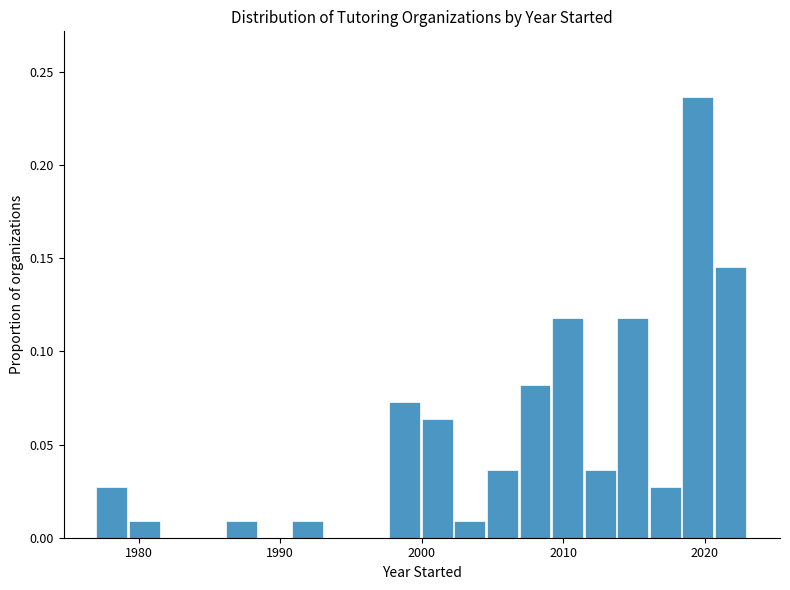

Read against the x-axis, roughly where is the centre of the tallest bar?

2019